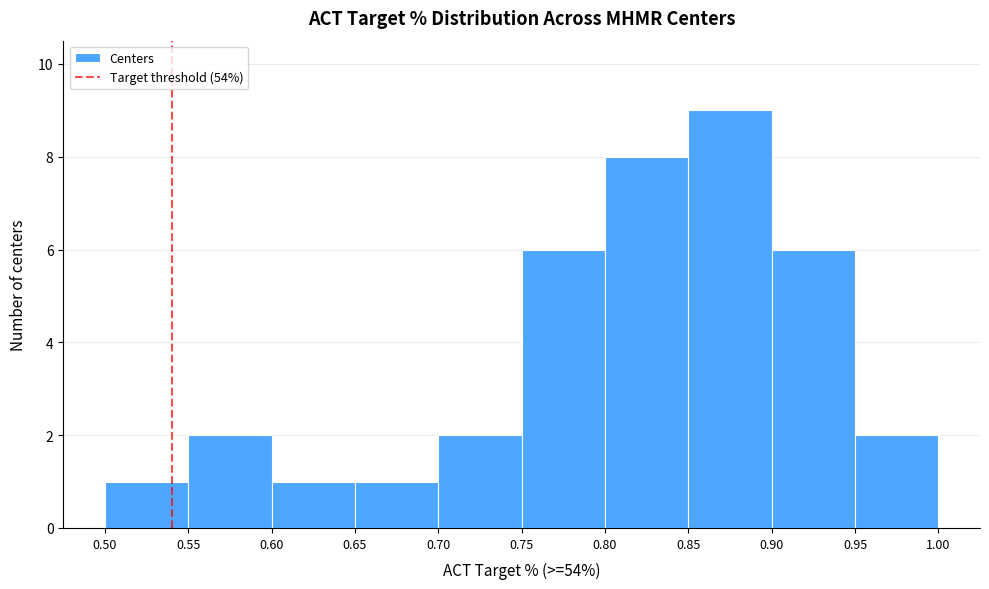

Reading left to right, list every bar in this chart as the range it spans on the x-axis followed by its height. The values are not printed on the chart, so give them approximately, as read against the axis.

0.50 to 0.55: 1
0.55 to 0.60: 2
0.60 to 0.65: 1
0.65 to 0.70: 1
0.70 to 0.75: 2
0.75 to 0.80: 6
0.80 to 0.85: 8
0.85 to 0.90: 9
0.90 to 0.95: 6
0.95 to 1.00: 2